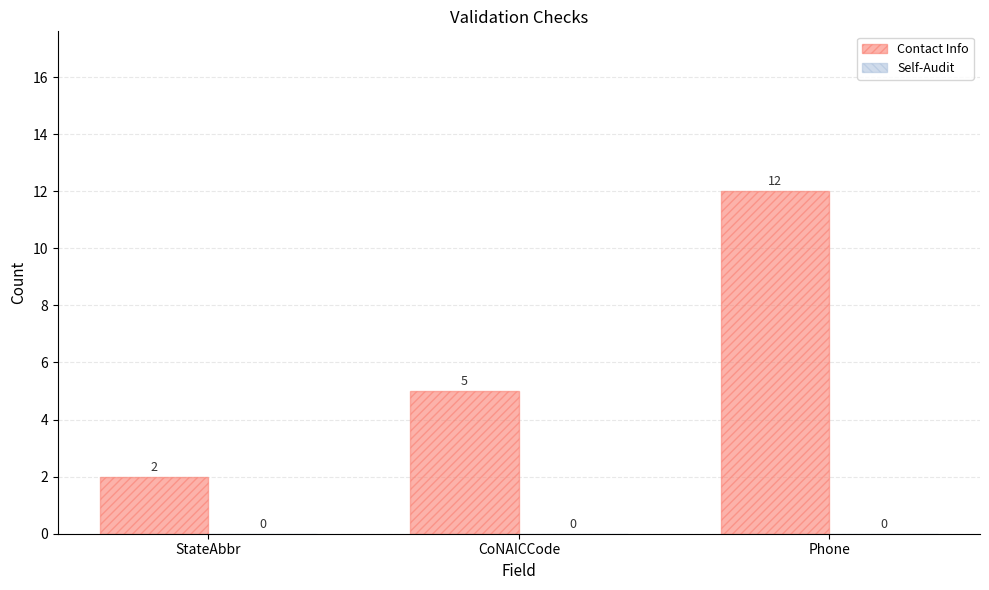

Does the chart contain stacked bars?

No